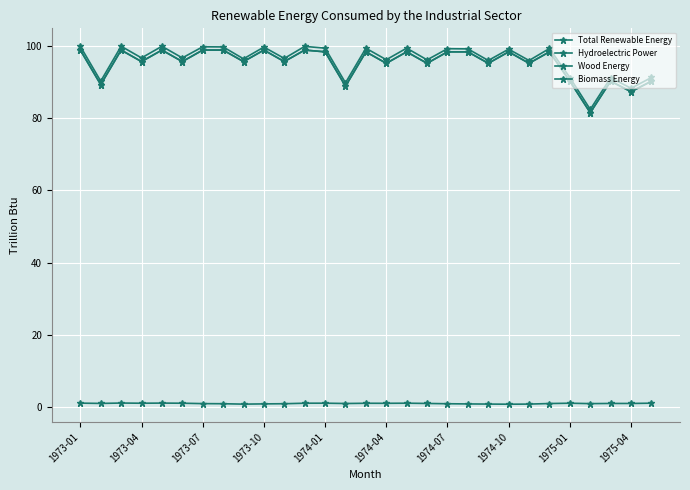

Is this an area chart (filled region under the line)?

No